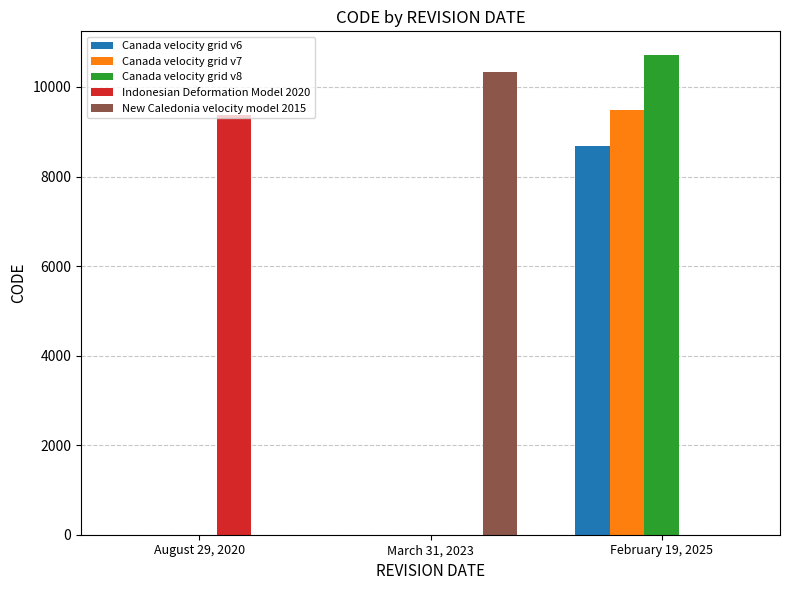

At which category does the chart reach its peak across all series?

February 19, 2025